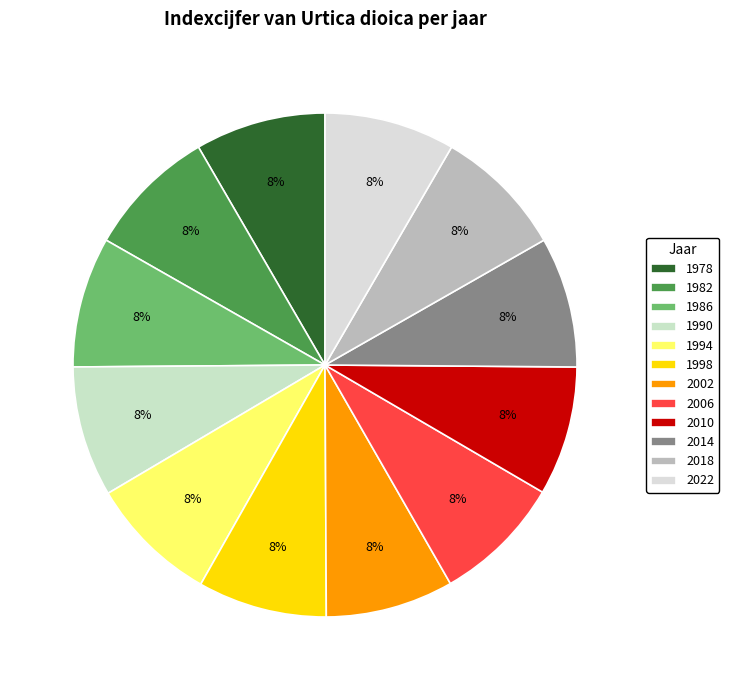

What portion of the pie excludes 1994?

91.7%